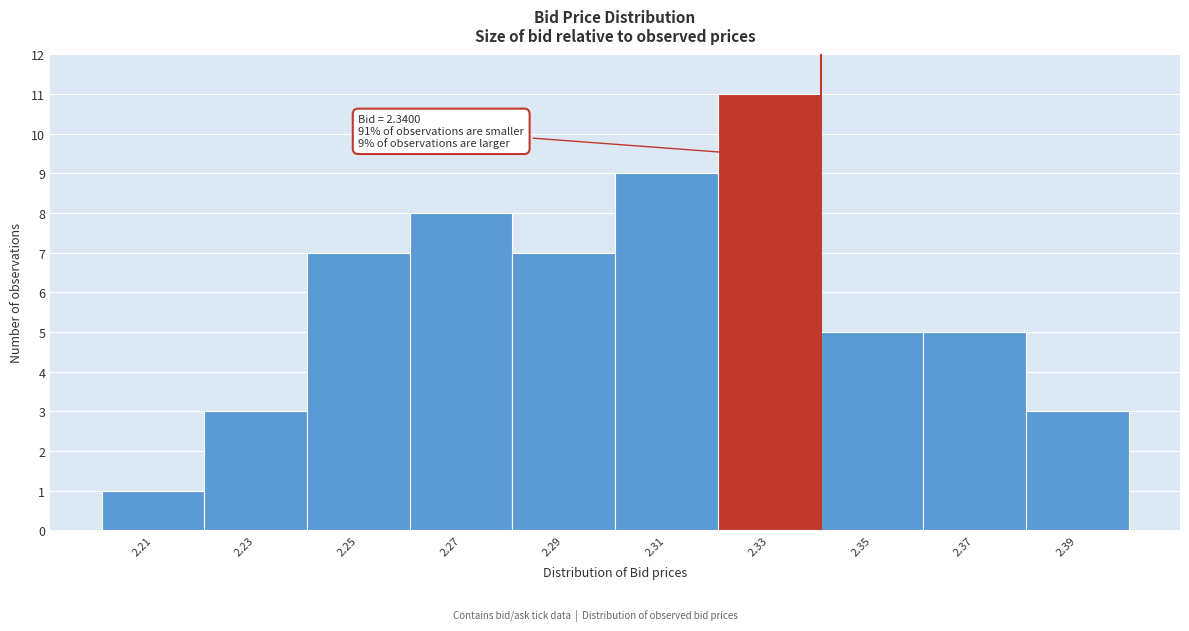

Over which range of the x-axis is the bar tallest?

2.32 to 2.34